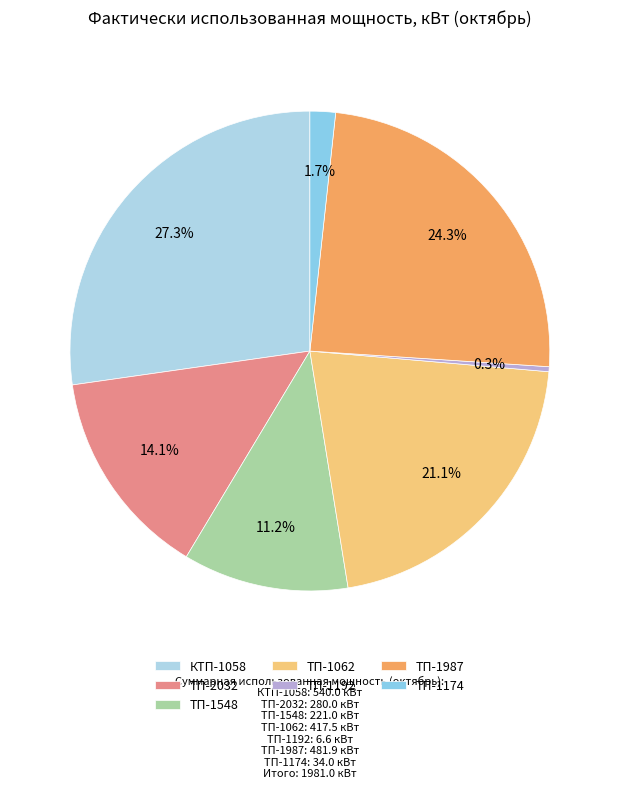

Which slice is the largest?

КТП-1058